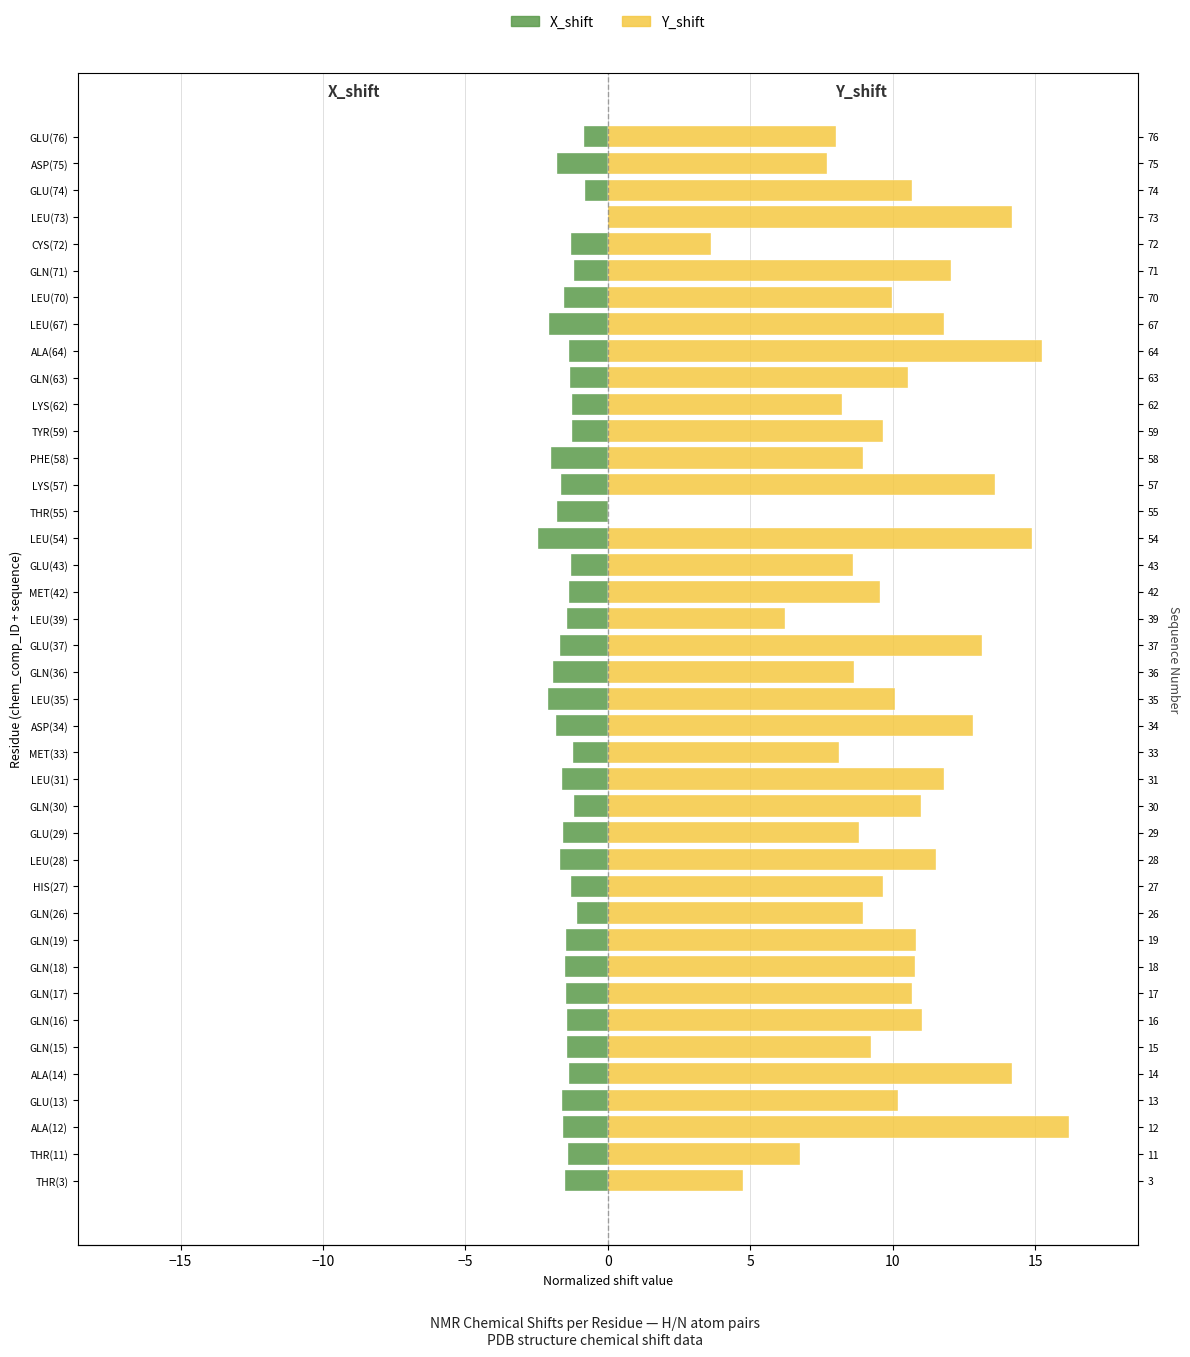

How many values in the Y_shift series exceed 10?

21